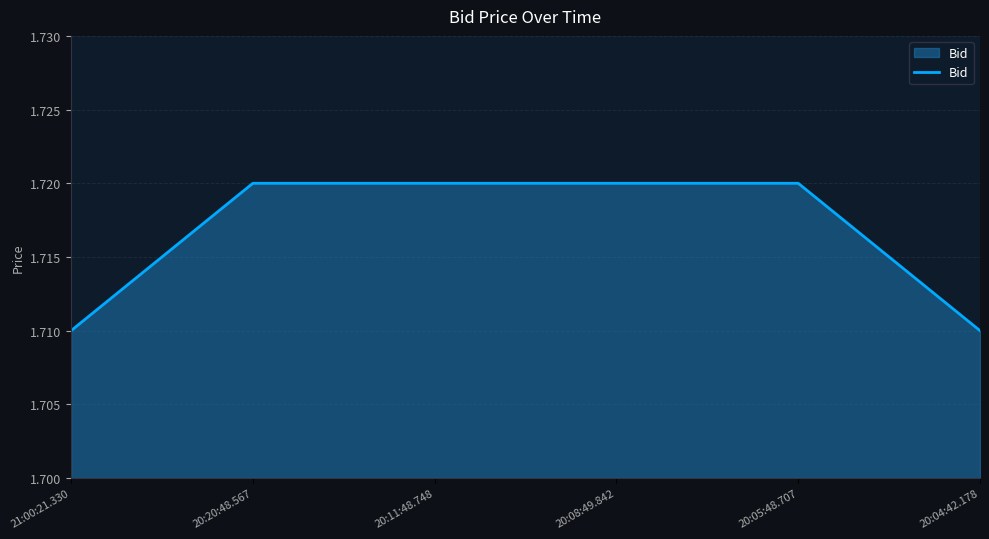

What position from the right is 20:04:42.178?

1